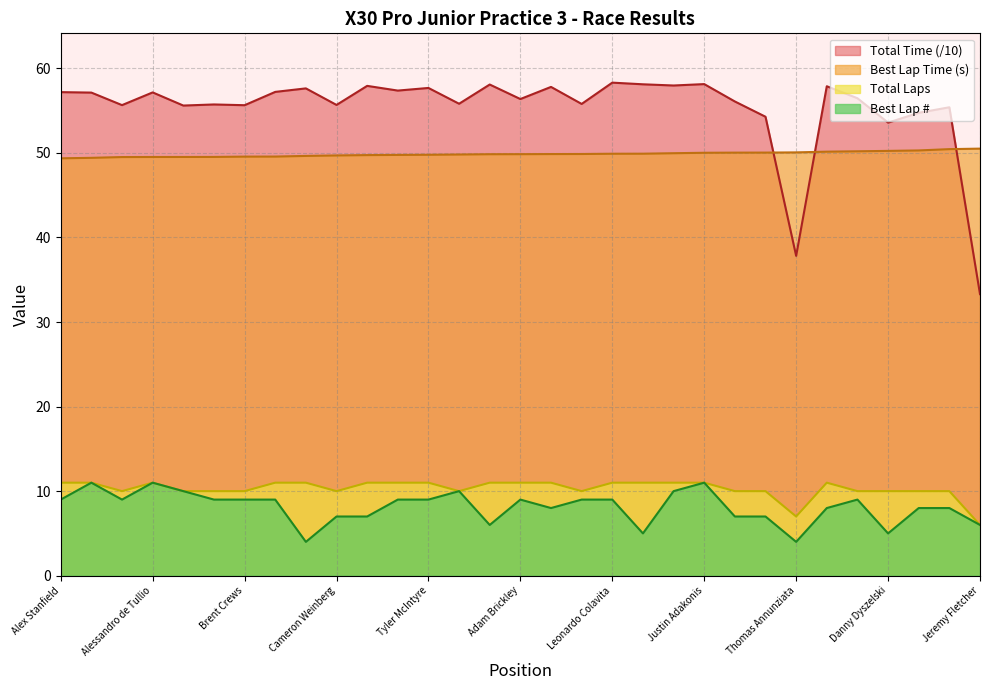

How many interior local peaks does the Total Time series have?

11